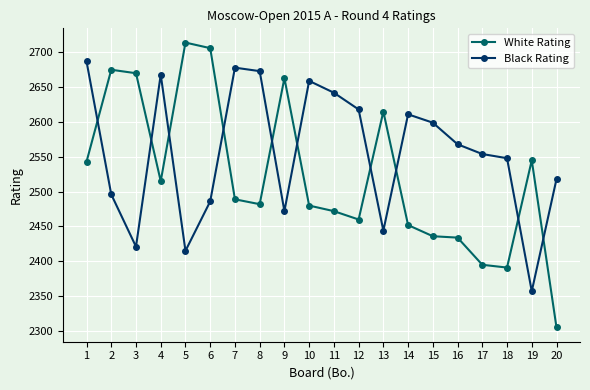

Is the value of Black Rating at 13 greater than the value of White Rating at 13?

No